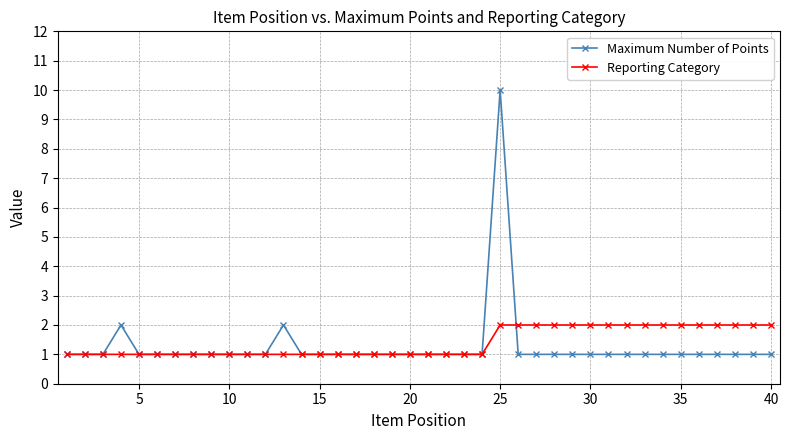

What are all the series names shown in the legend?

Maximum Number of Points, Reporting Category